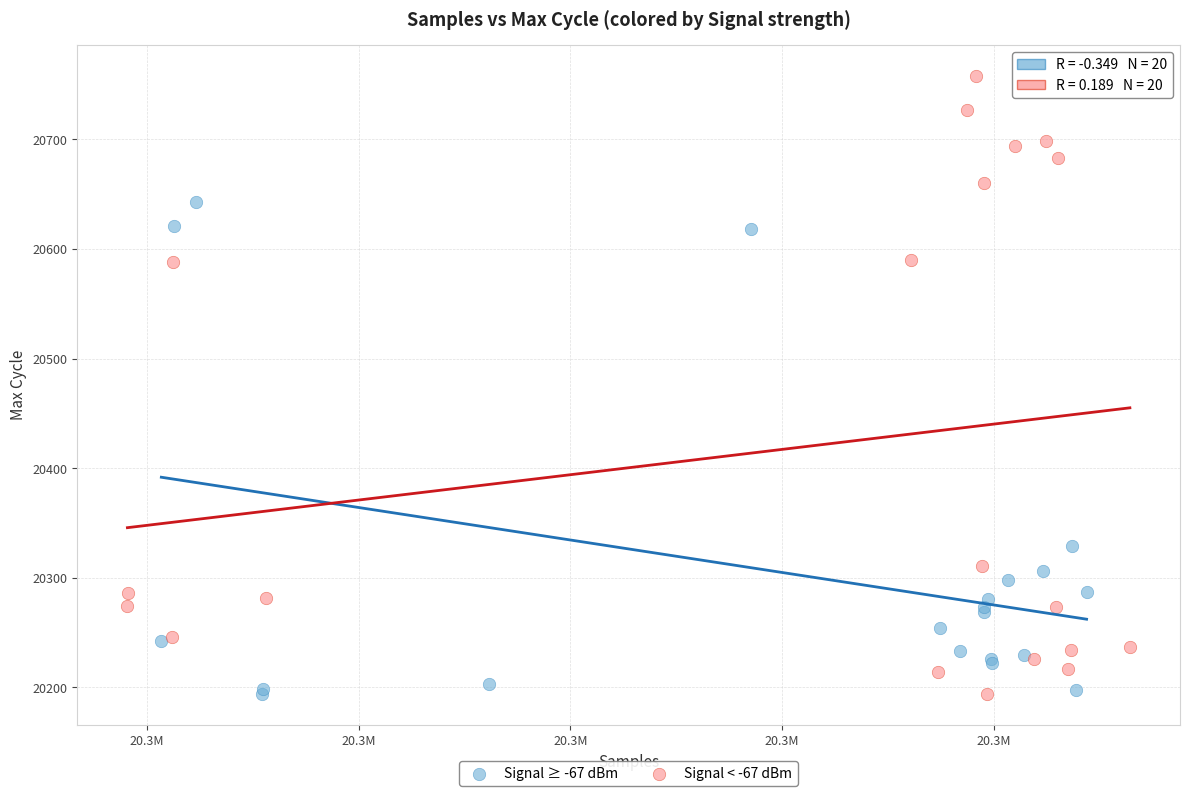

Which series has the widest spread of Y values?

Signal < -67 dBm